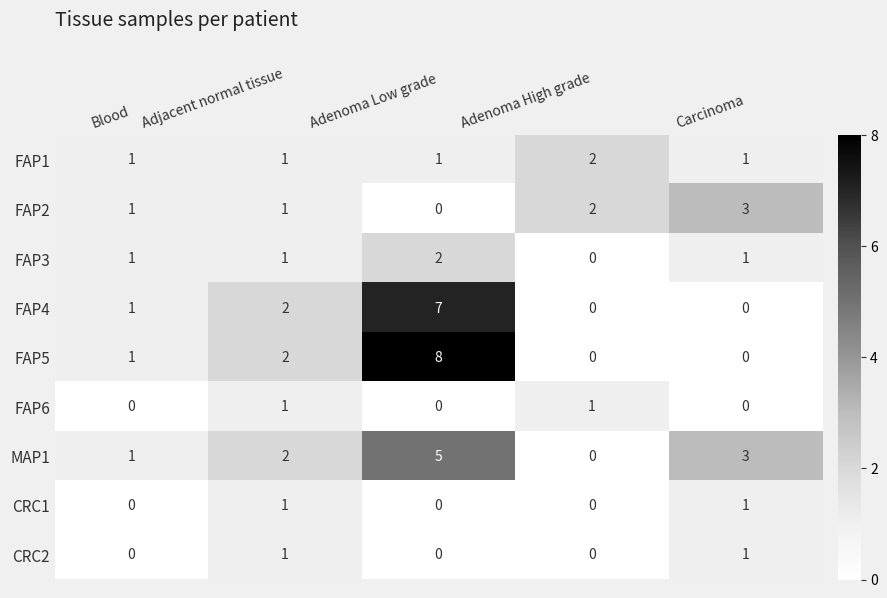

Is it true that FAP3 equals 1 at Blood?

True